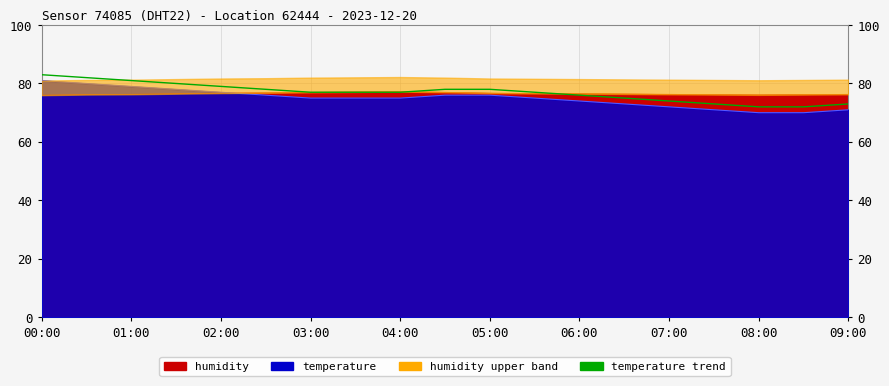

What position from the left is 05:00?

6